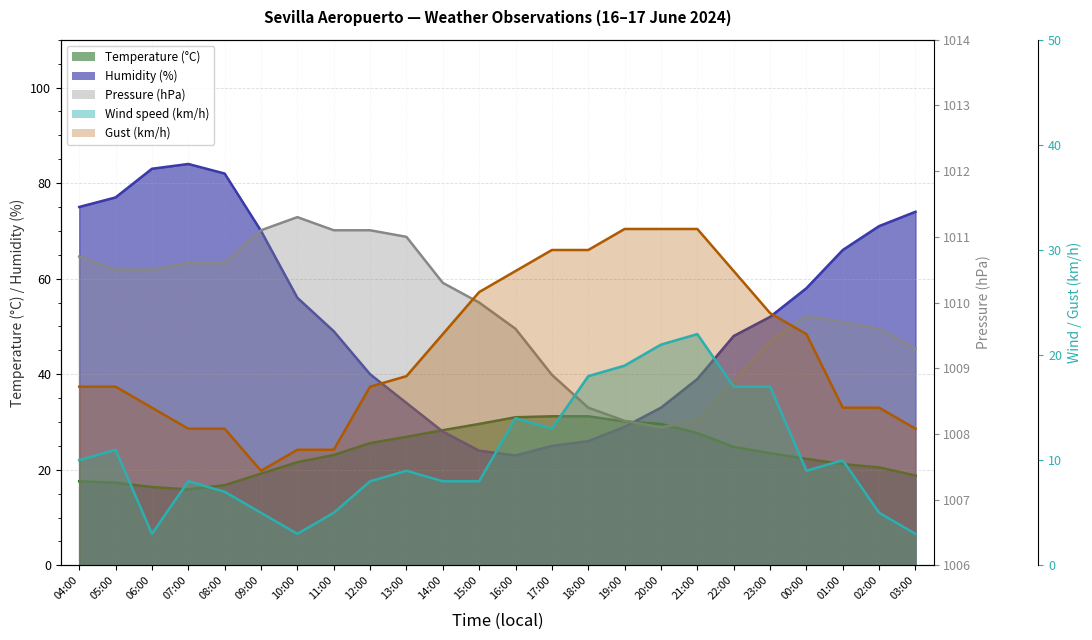

What is the difference between the Gust (km/h) values at 17:00 and 02:00?

15.0